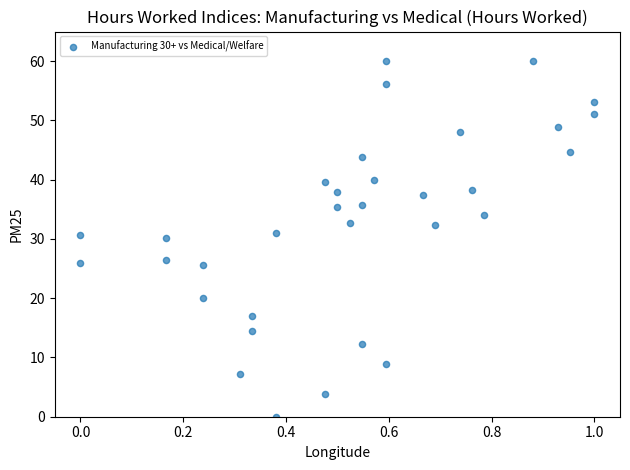

What is the range of X values (max minus min)?

1.0